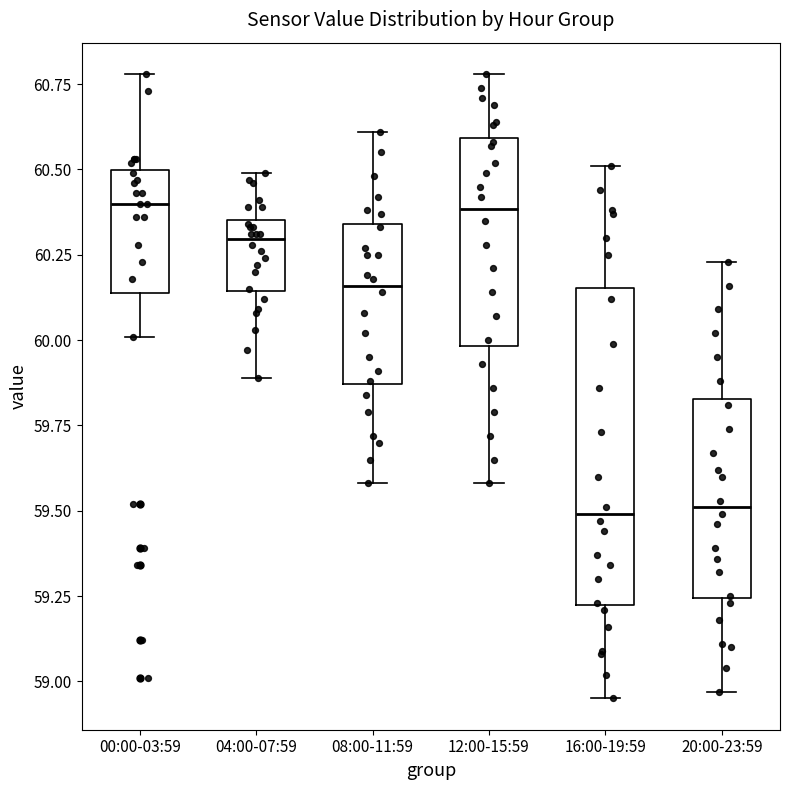

Where is the upper edge of the box for 20:00-23:59 on the y-axis? The values are not printed on the chart, so give them approximately, as read against the axis.

59.85